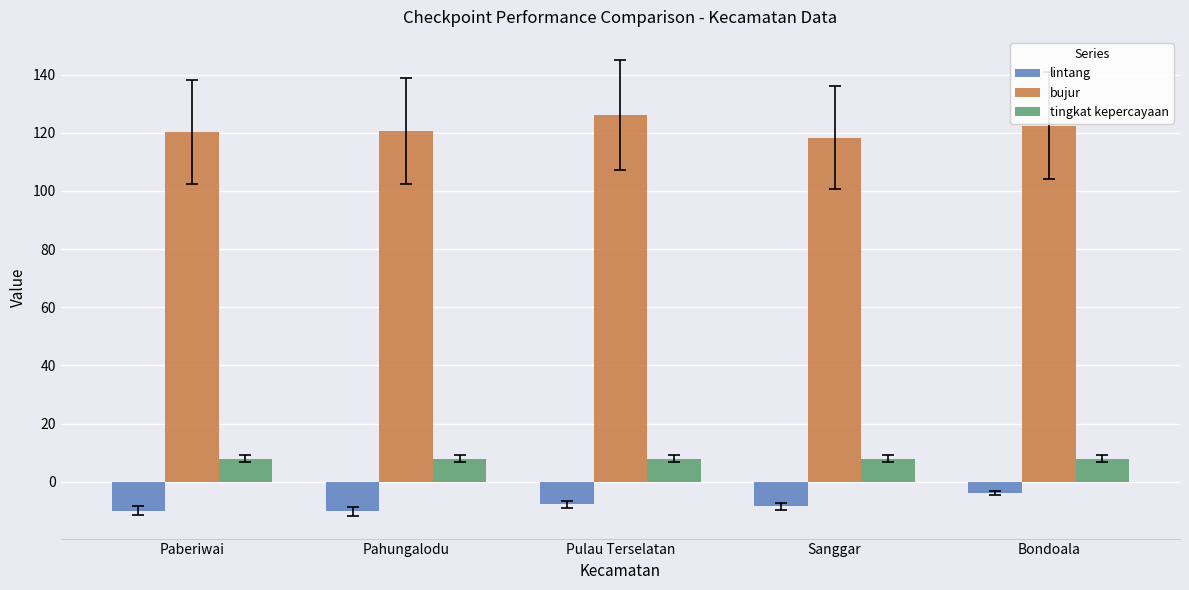

List the series in order of their peak value, lowest first.

lintang, tingkat kepercayaan, bujur